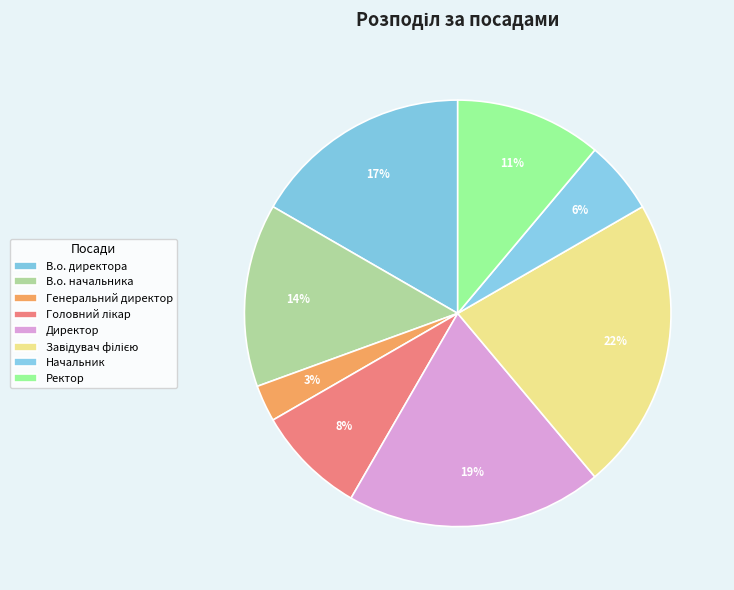

Which has a higher value, Головний лікар or Завідувач філією?

Завідувач філією